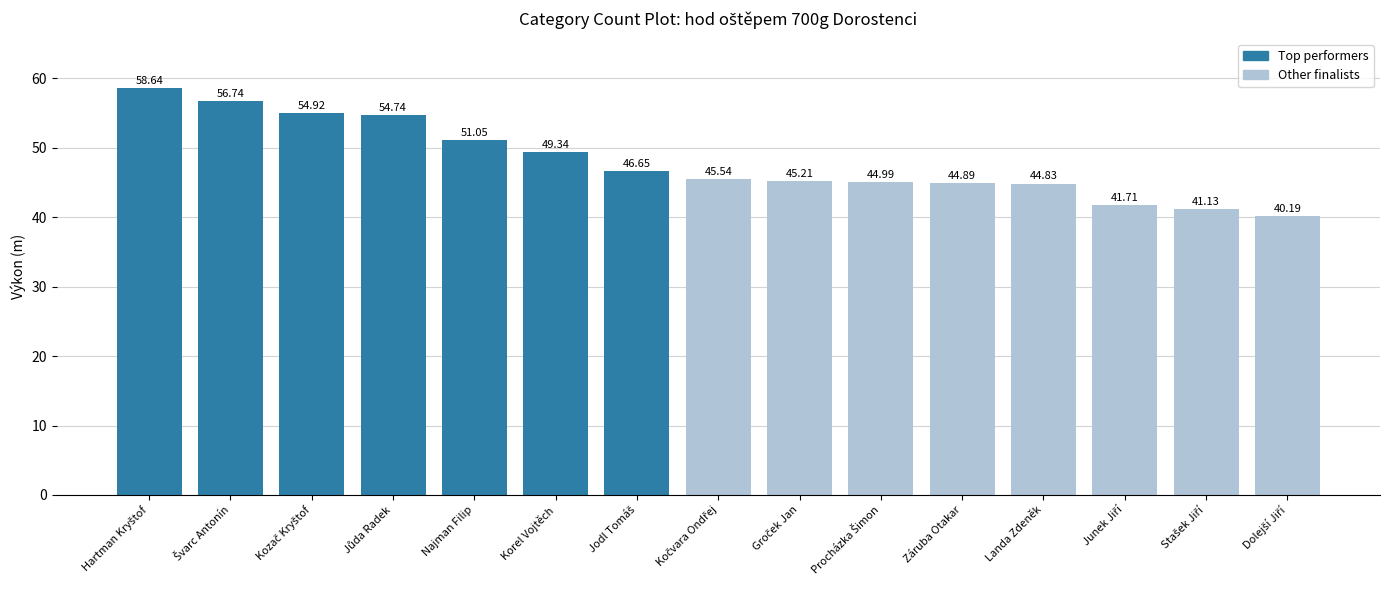

What is the label of the 4th bar from the right?

Landa Zdeněk